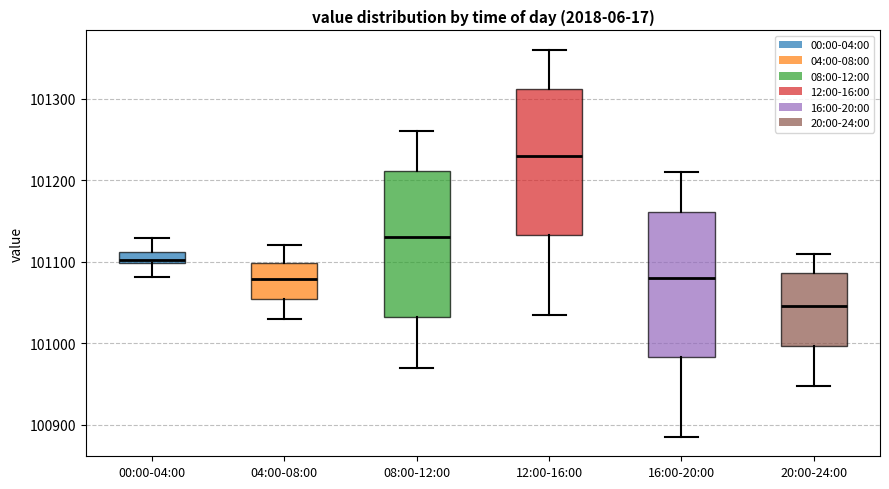

Which box has the highest median line?

12:00-16:00